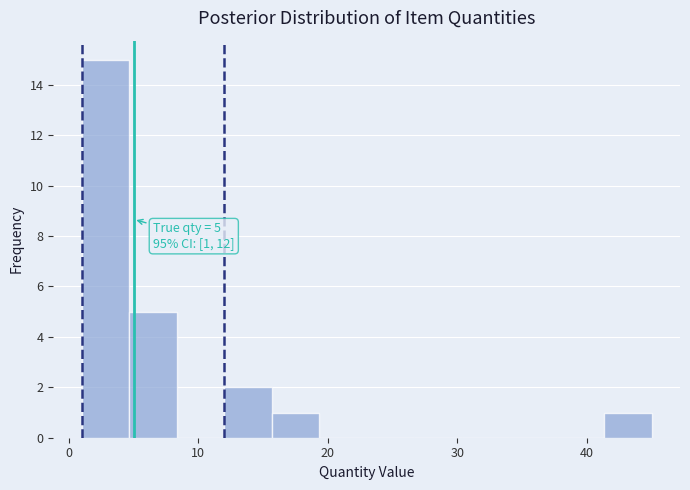

Around what value on the x-axis is the tallest bar? Give the approximate position of its centre, as read against the axis.

3